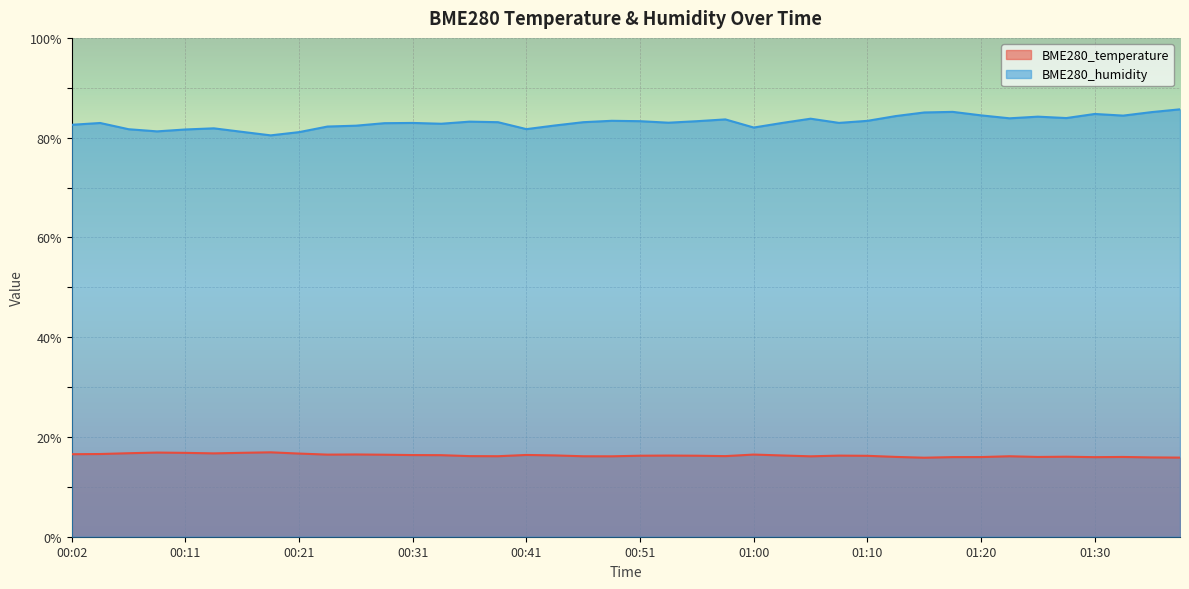

At which label is BME280_humidity closest to 83?

00:53